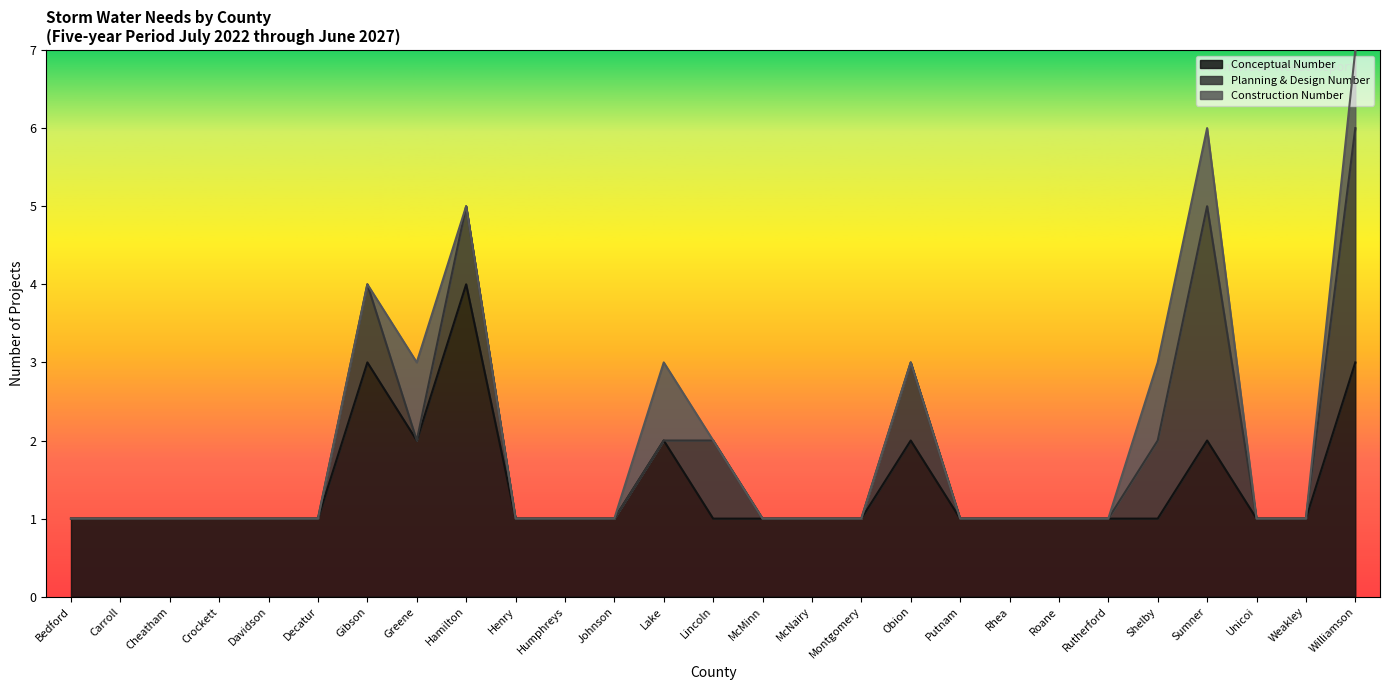

The value of Planning & Design Number at Shelby is 1. True or false?

True